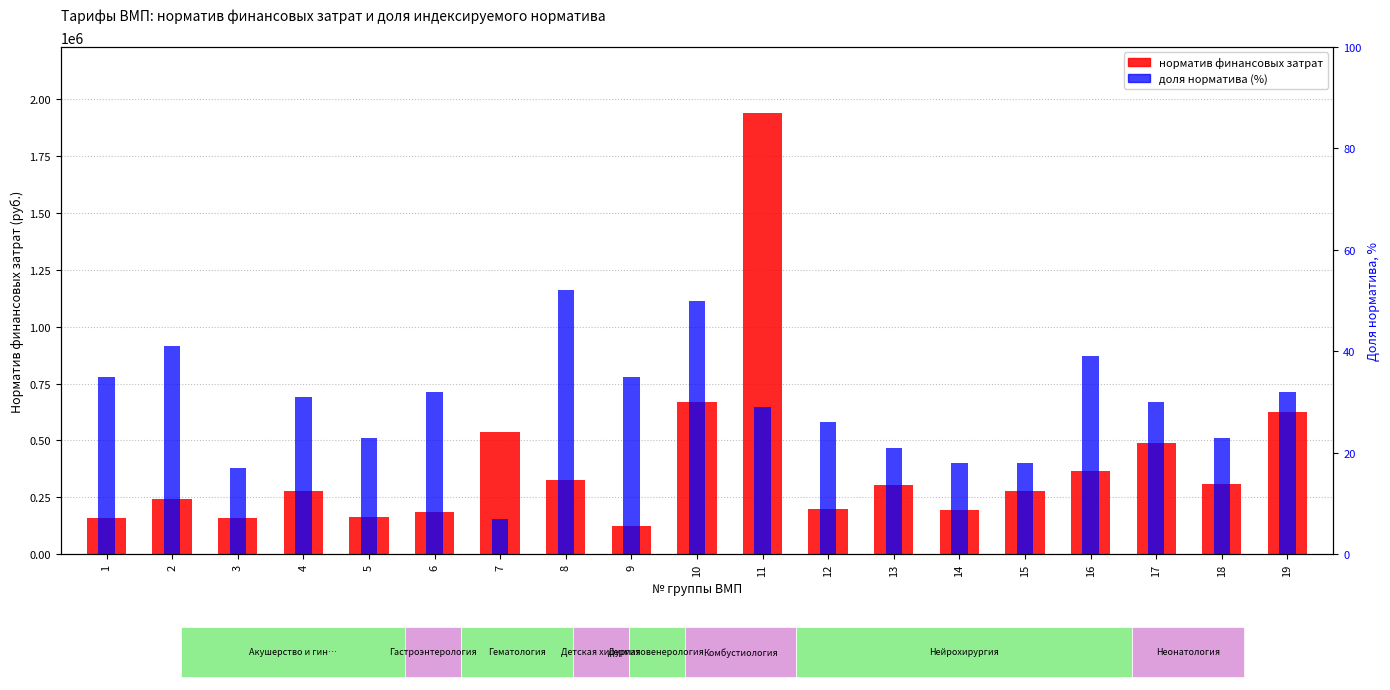

Where does the норматив финансовых затрат series first go above 280339?

7